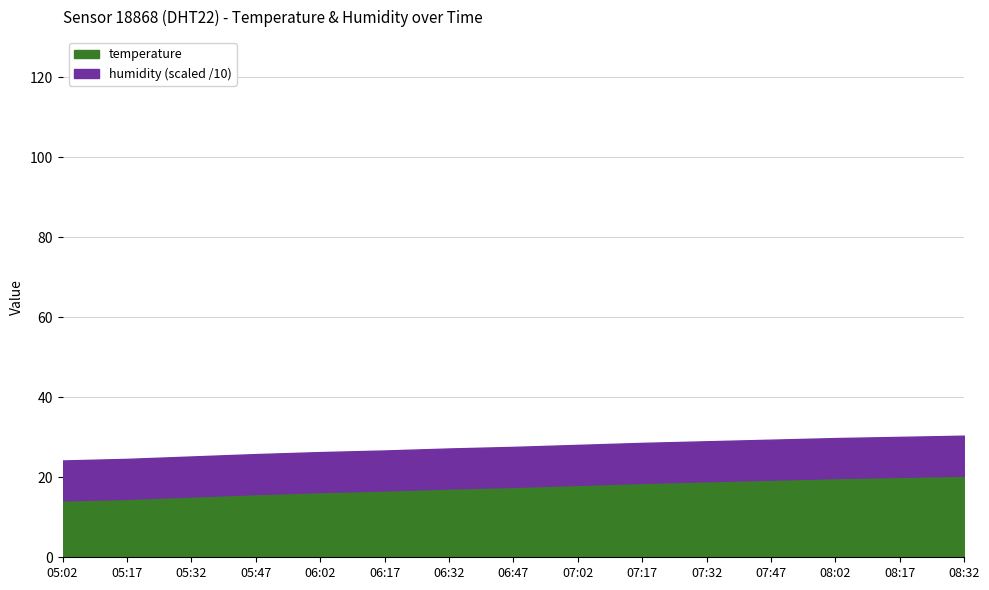

Which category has the lowest value across all series?

05:02